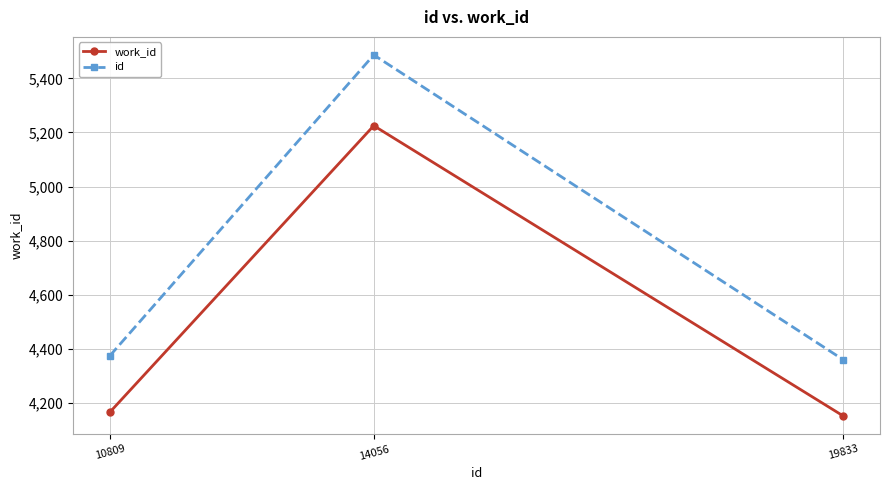

At which label is id closest to 4923?

10809